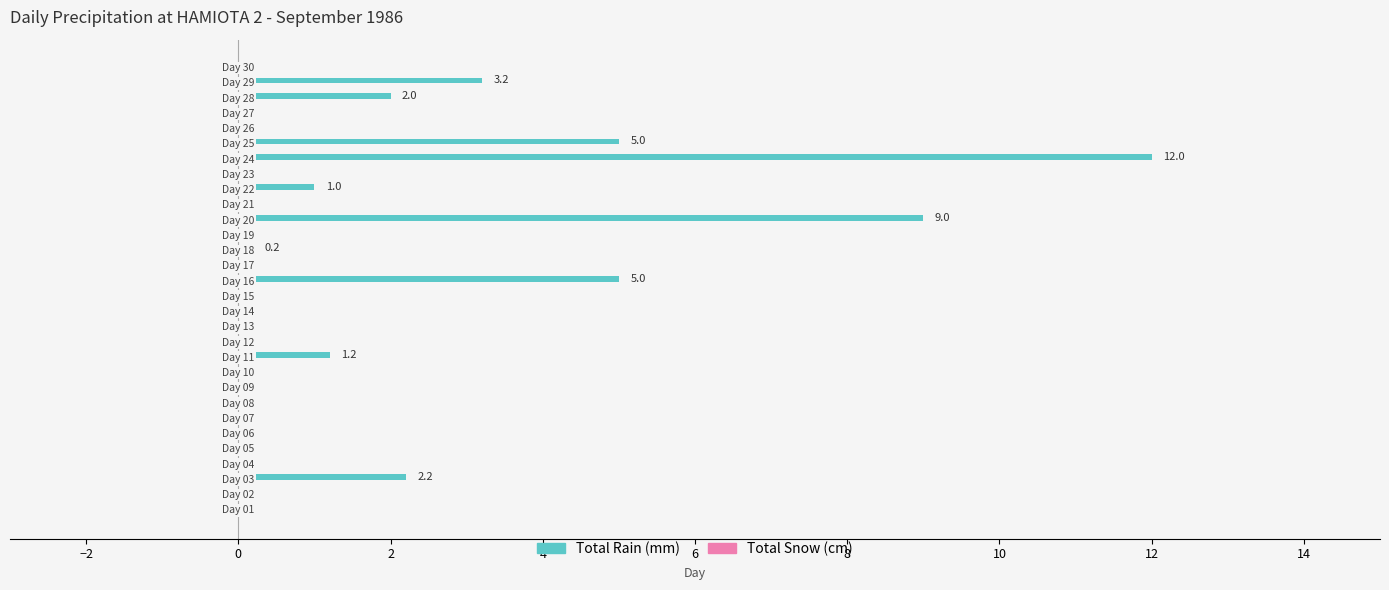

What is the maximum value shown in the chart?

12.0